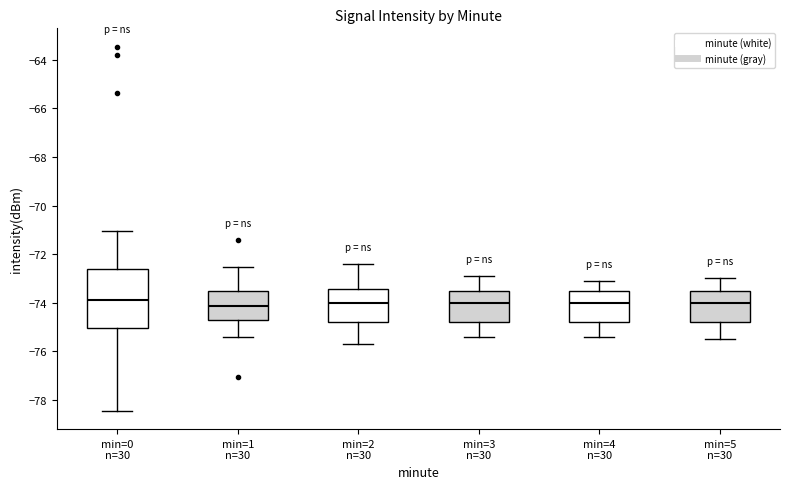

Reading left to right, transcribe this box plot: for each box, give where its median line is, the range the box spans, and where its two whiskers end, as read against the y-axis. The values are not printed on the chart, so give them approximately, as read against the axis.

min=0 n=30: median -74.0, box -75.0 to -72.6, whiskers -78.4 to -71.0
min=1 n=30: median -74.2, box -74.8 to -73.6, whiskers -75.4 to -72.6
min=2 n=30: median -74.0, box -74.8 to -73.4, whiskers -75.6 to -72.4
min=3 n=30: median -74.0, box -74.8 to -73.4, whiskers -75.4 to -72.8
min=4 n=30: median -74.0, box -74.8 to -73.6, whiskers -75.4 to -73.0
min=5 n=30: median -74.0, box -74.8 to -73.6, whiskers -75.4 to -73.0